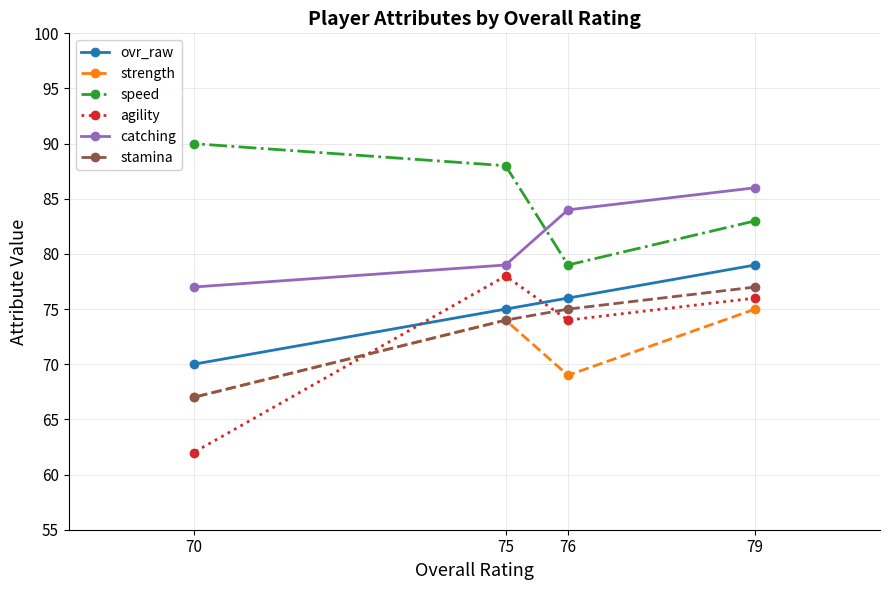

Is it true that stamina equals 110 at 76?

False